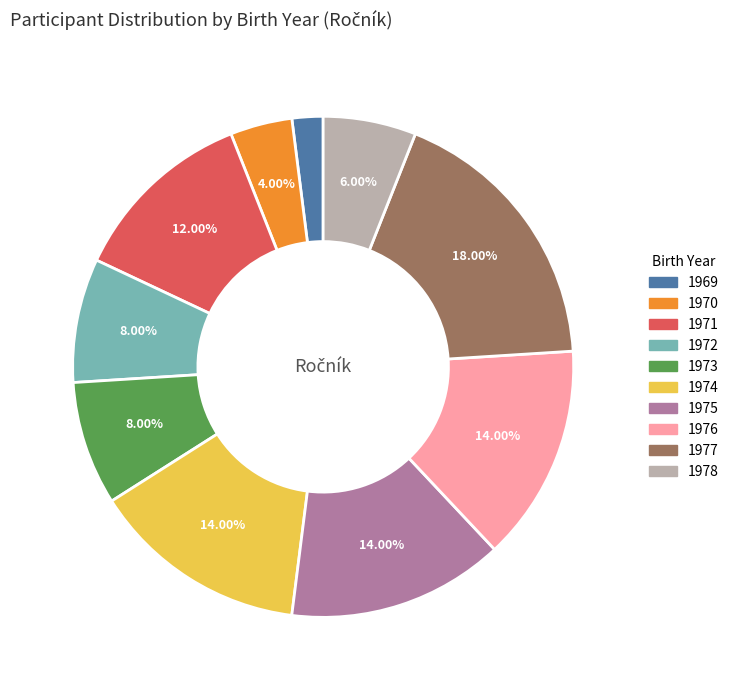

Is 1970 the majority of the pie?

No